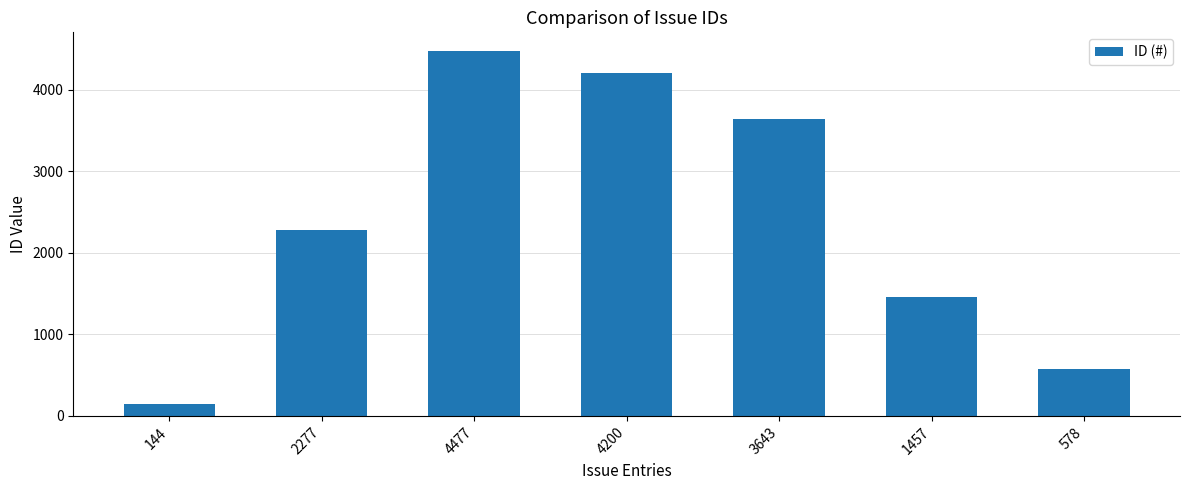

What is the label of the 3rd bar from the right?

3643